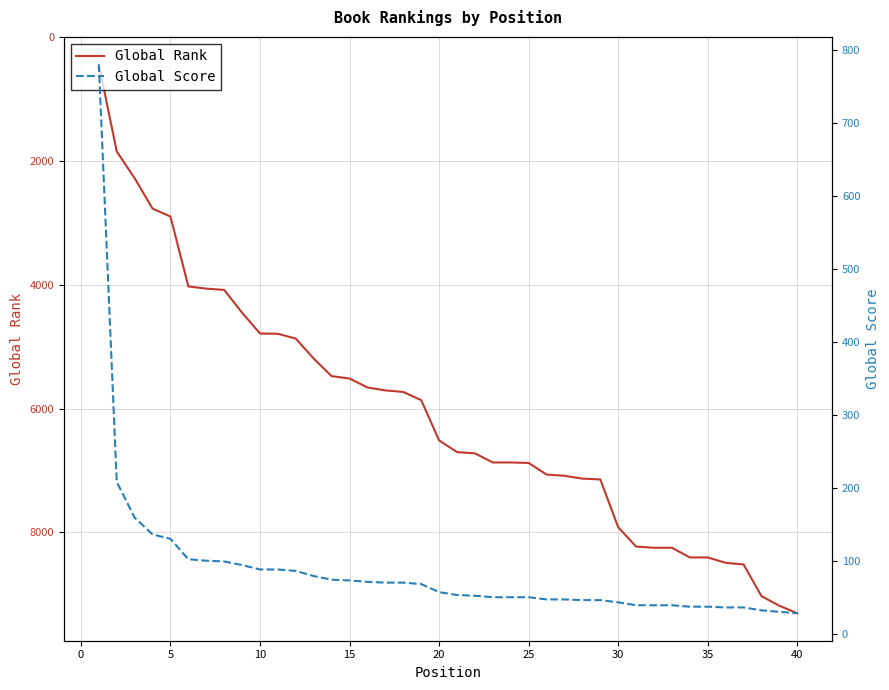

What is the highest value of the Global Rank series?

9306